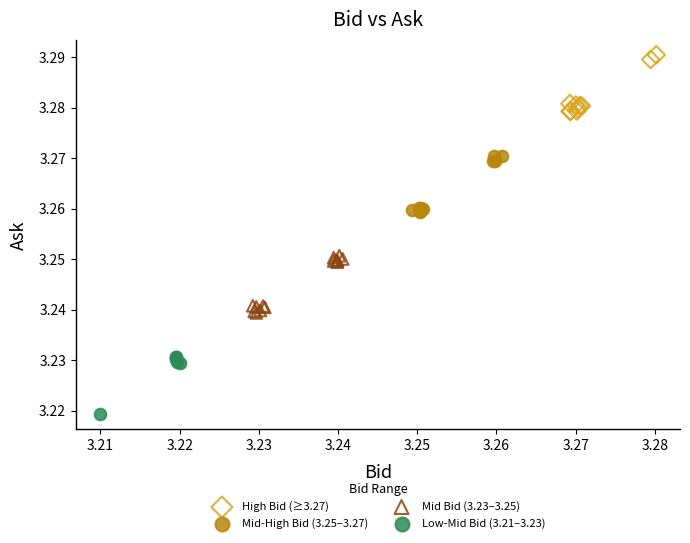

Which series reaches the minimum Y coordinate?

Low-Mid Bid (3.21–3.23)